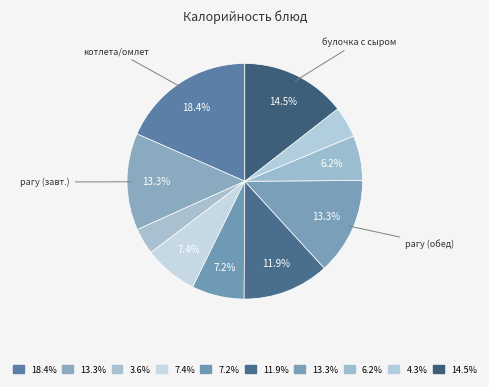

To the nearest percent, what is the average slice percentage?

10%